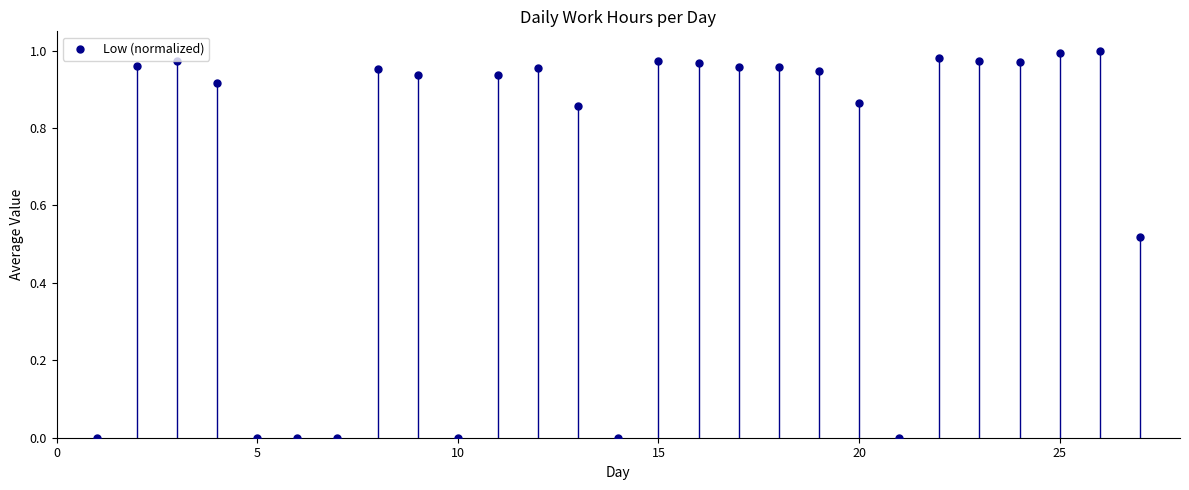

What is the range of X values (max minus min)?

26.0